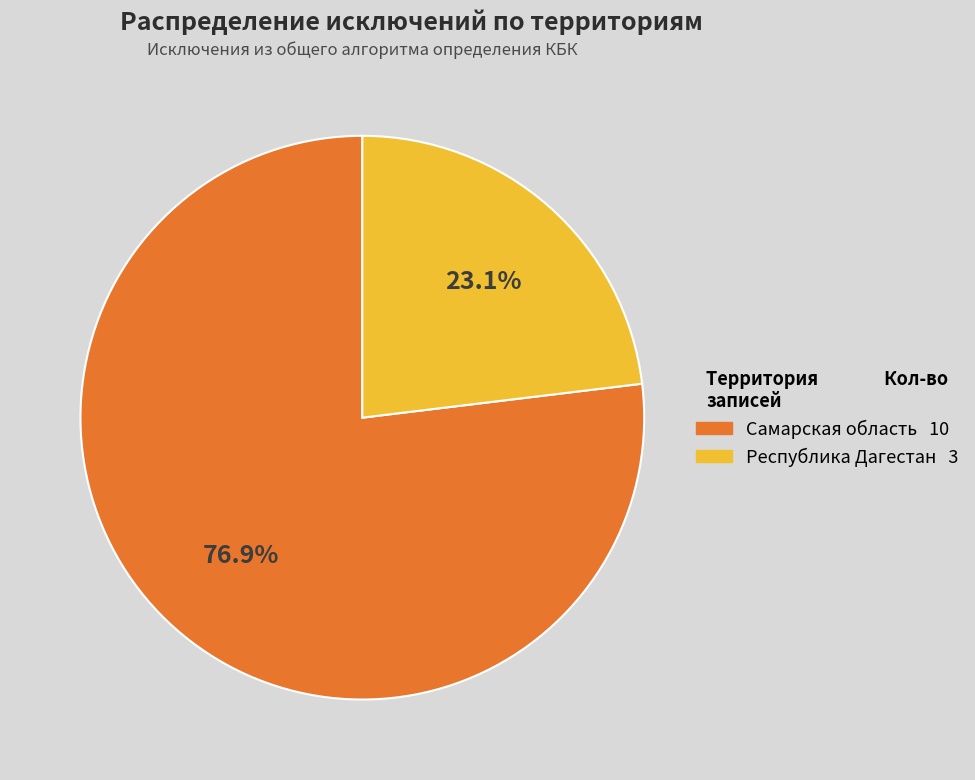

How many segments does this pie chart have?

2